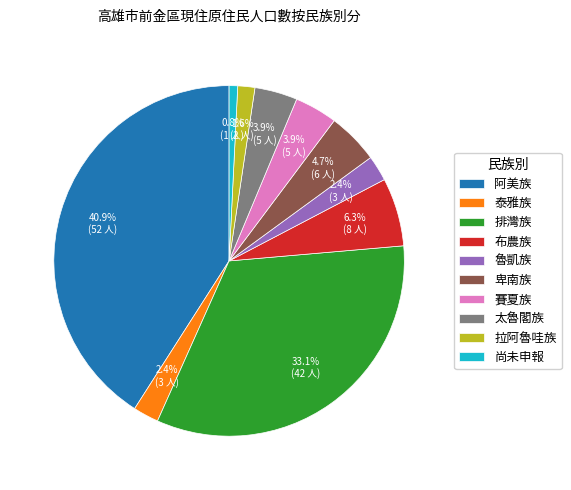

Which category has the biggest portion of the pie?

阿美族